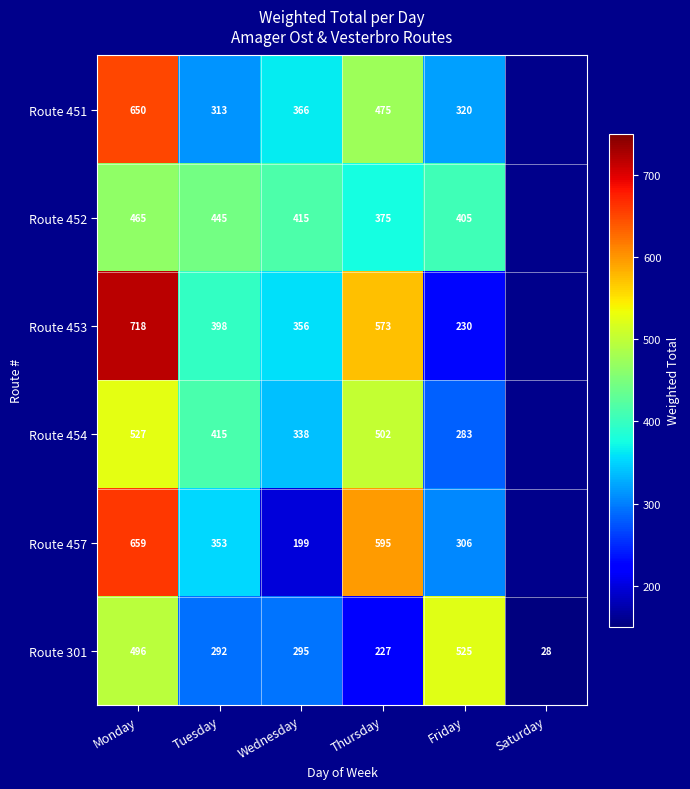

Which category has the lowest value in the Route 301 series?

Saturday